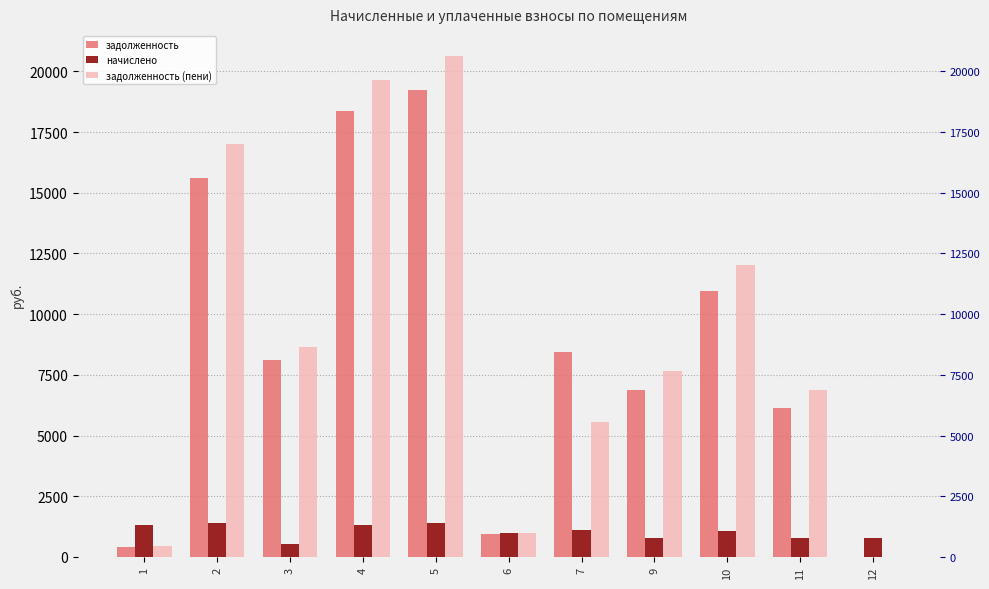

How many distinct data groups are displayed?

3